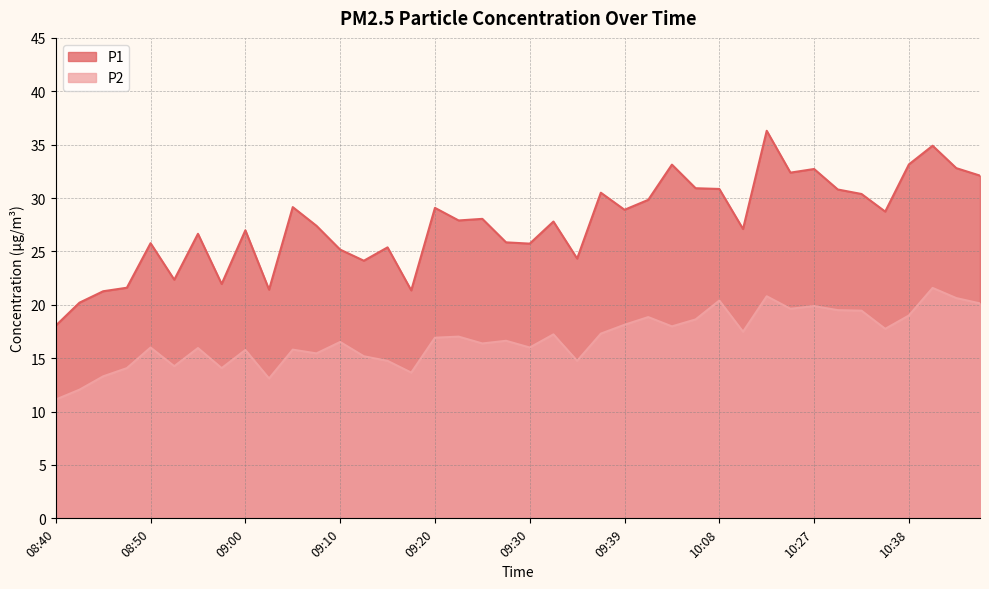

True or false: P2 and P1 cross at least once.

False